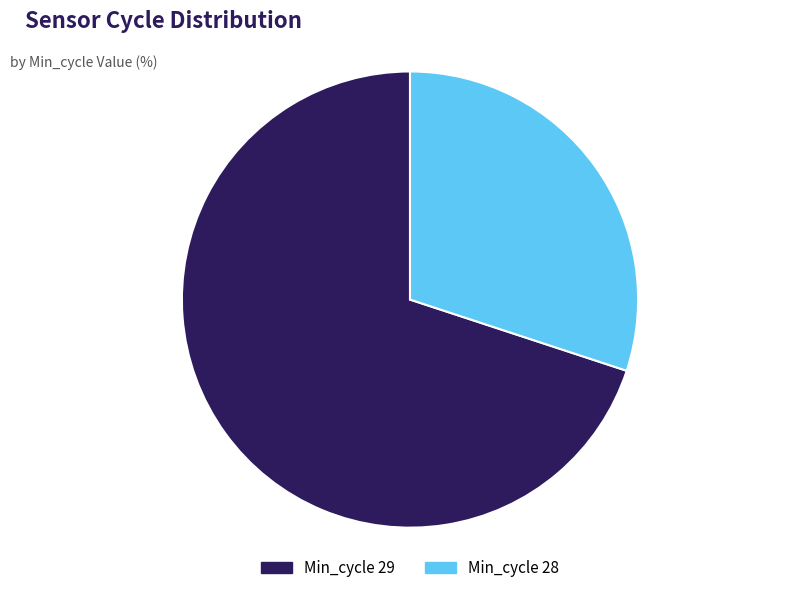

Is there any slice that represents more than half of the pie?

Yes